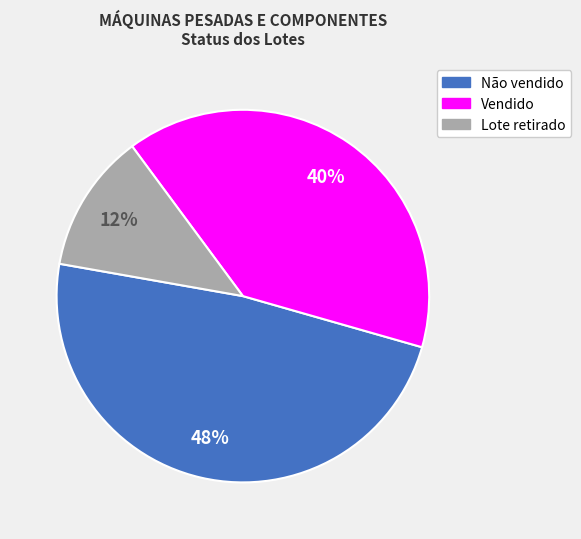

To the nearest percent, what is the difference between the largest and smallest slice percentages?

36%